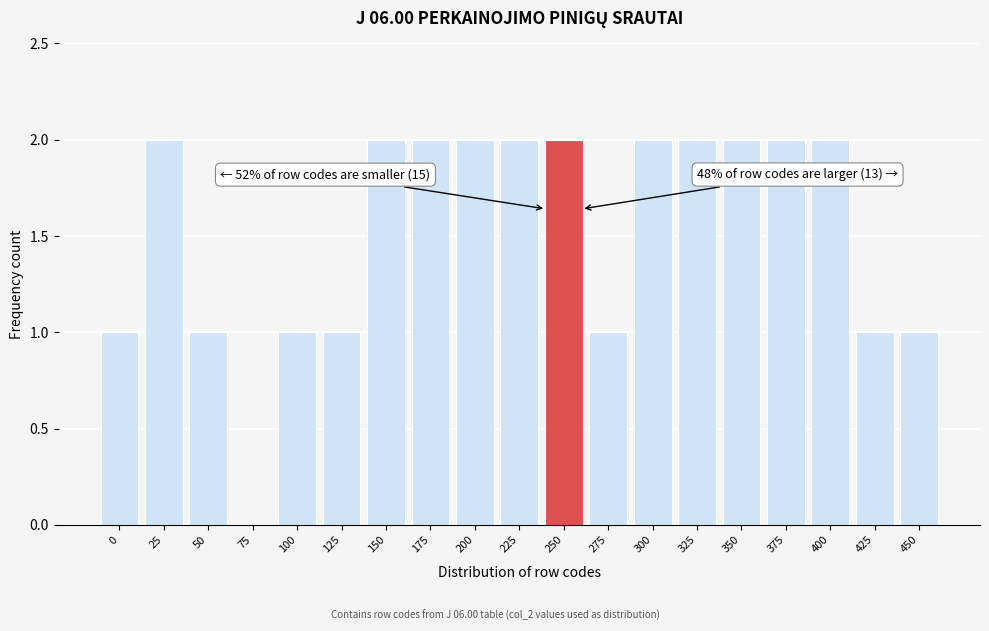

Reading left to right, list all the values displayed in this chart.

0=1	25=2	50=1	75=0	100=1	125=1	150=2	175=2	200=2	225=2	250=2	275=1	300=2	325=2	350=2	375=2	400=2	425=1	450=1